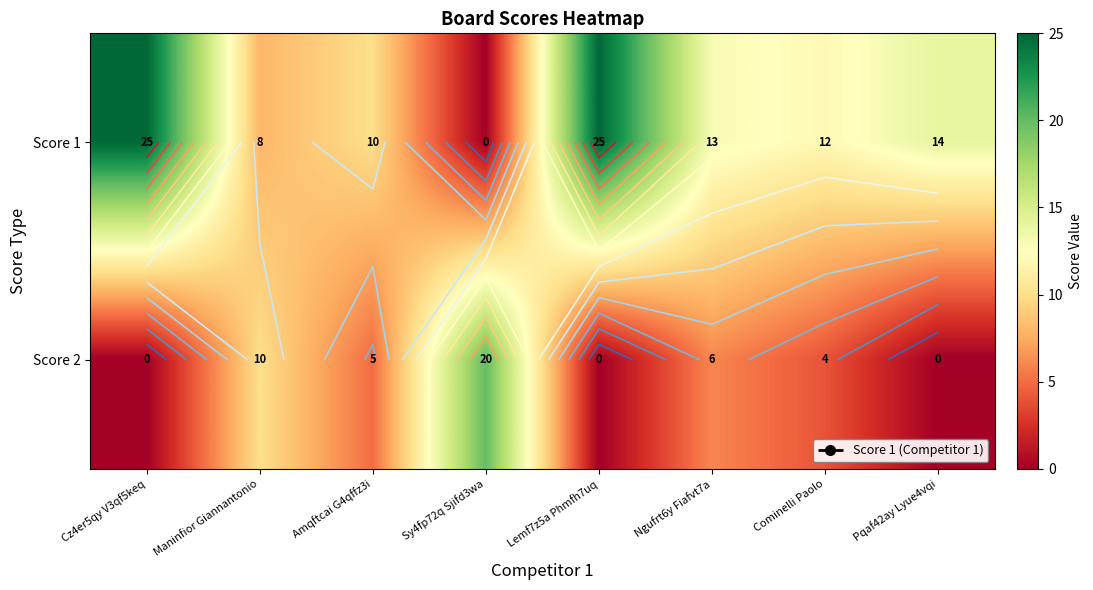

At how many categories does at least one series exceed 18?

3